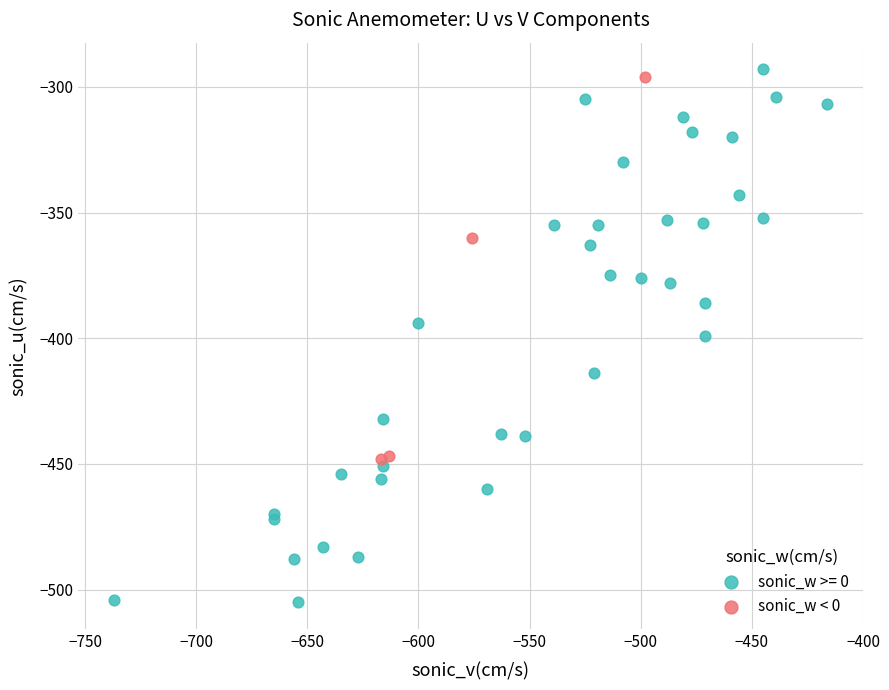

Which series contains the lowest Y value?

sonic_w >= 0